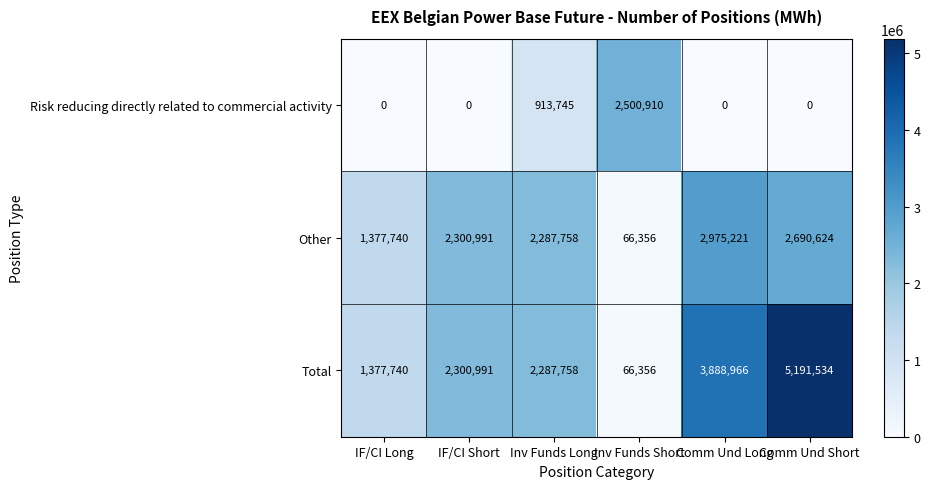

Reading left to right, list all the values displayed in this chart.

Risk reducing directly related to commercial activity: 0	0	913745	2500910	0	0
Other: 1377740	2300991	2287758	66356	2975221	2690624
Total: 1377740	2300991	2287758	66356	3888966	5191534